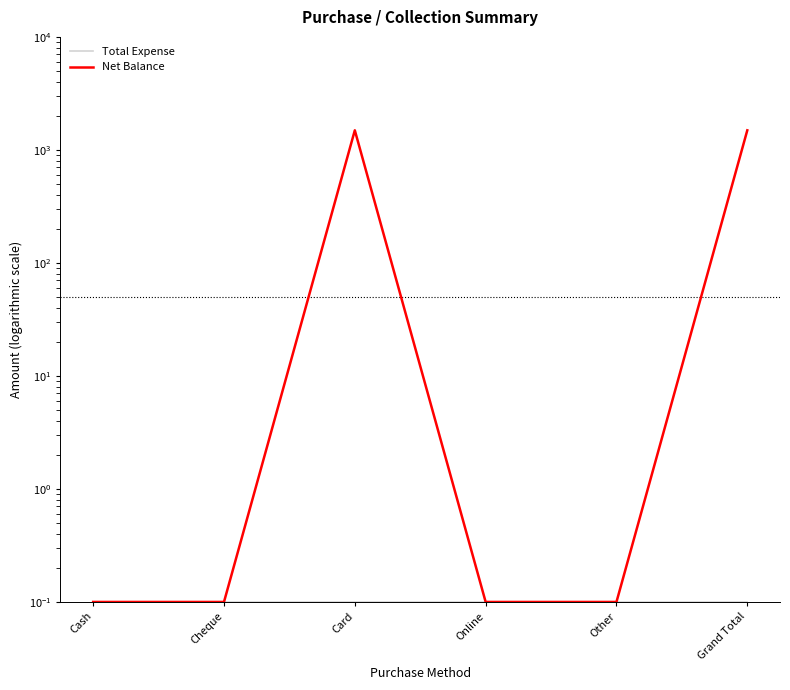

Which series has the largest total across all categories?

Net Balance